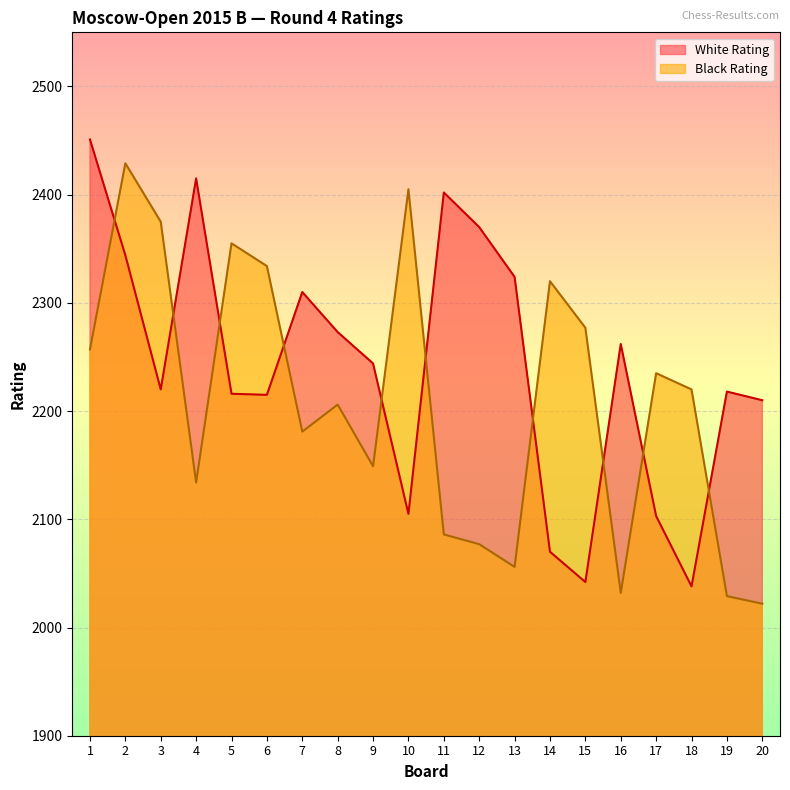

What is the average value of the Black Rating series?

2209